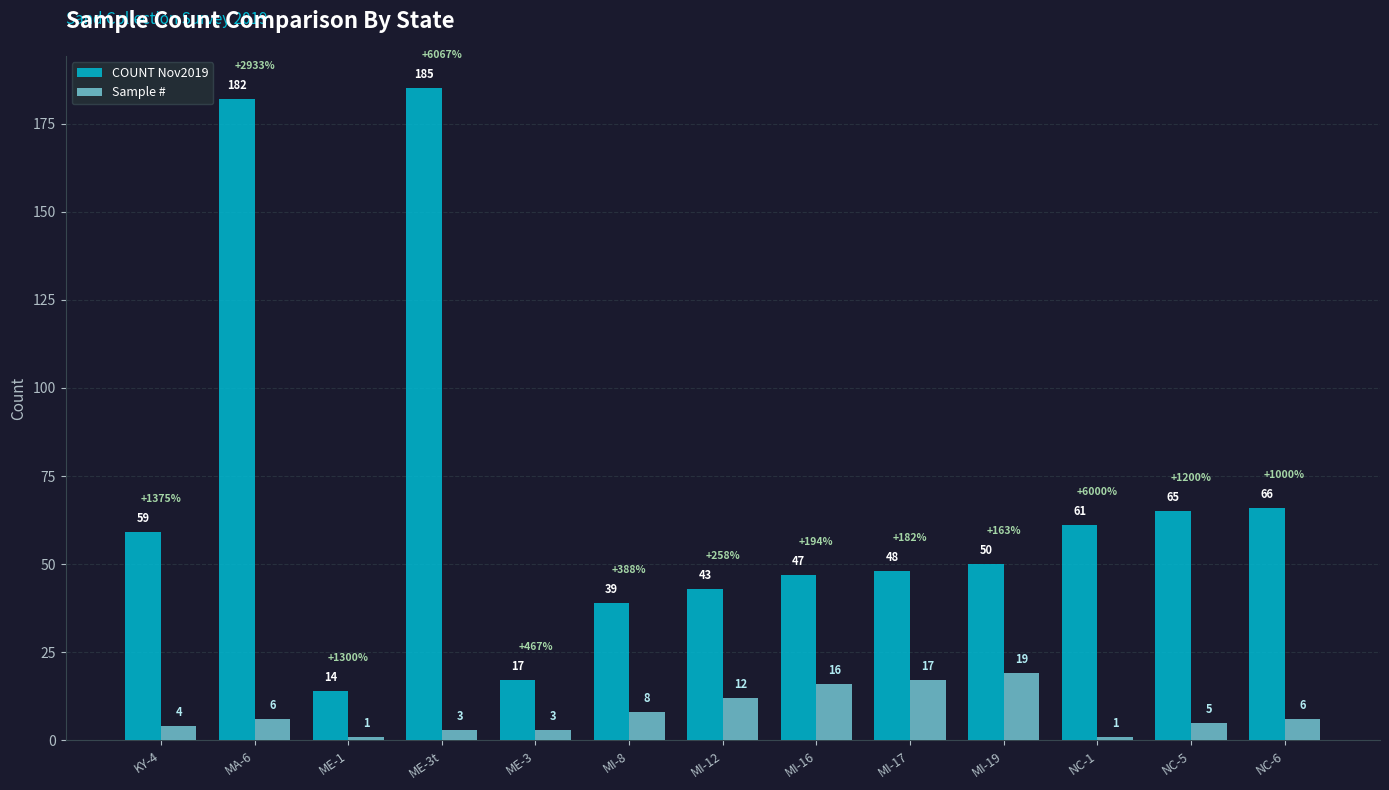

The value of COUNT Nov2019 at ME-3 is 7. True or false?

False